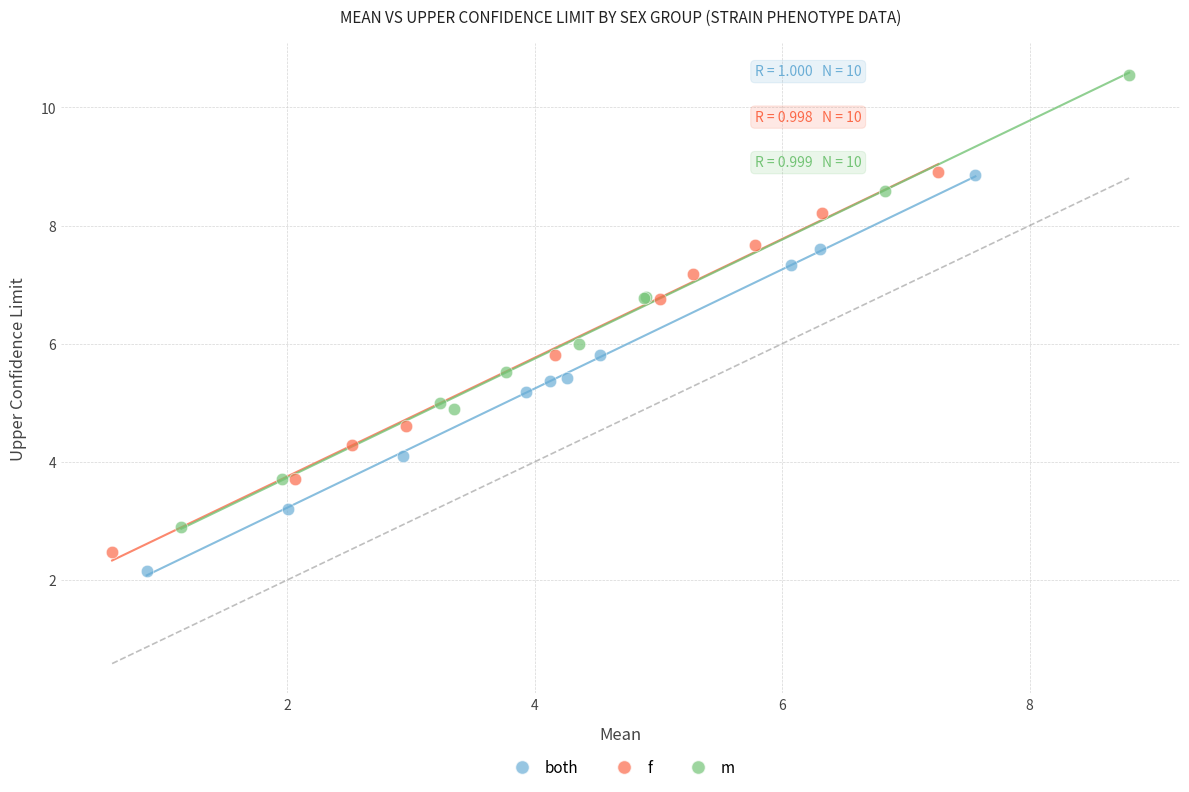

Which series has the largest Y range (max minus min)?

m